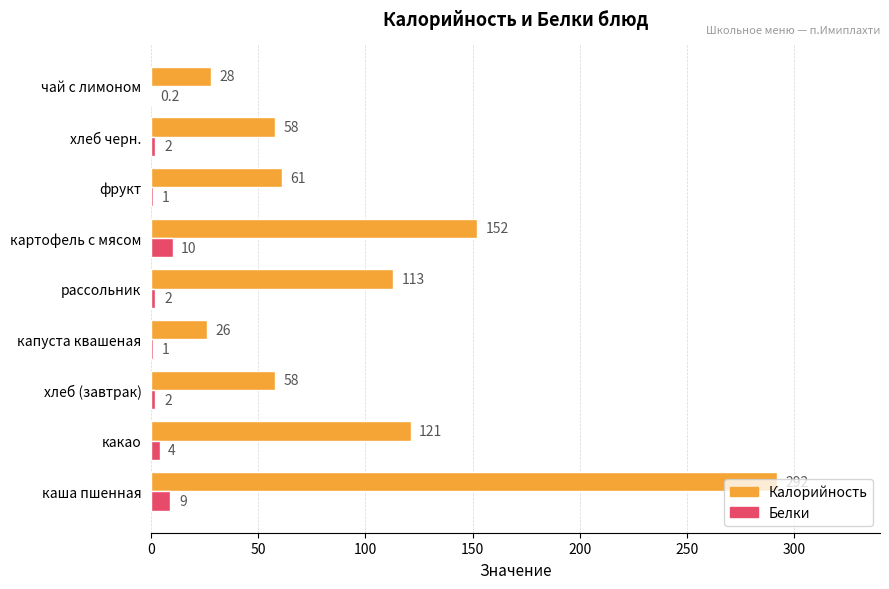

Is it true that Белки equals 2.0 at хлеб (завтрак)?

True